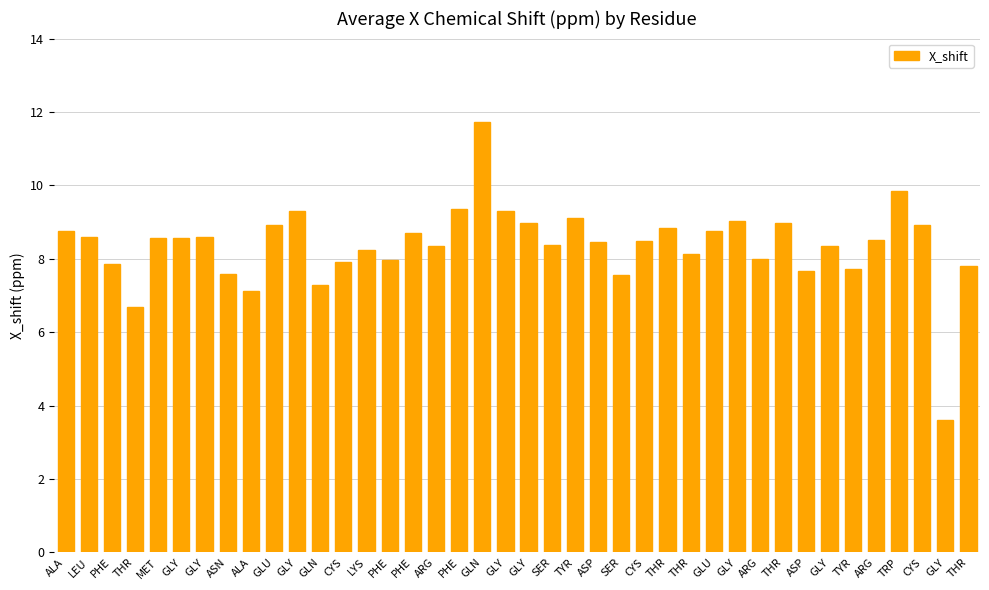

Does the chart contain stacked bars?

No